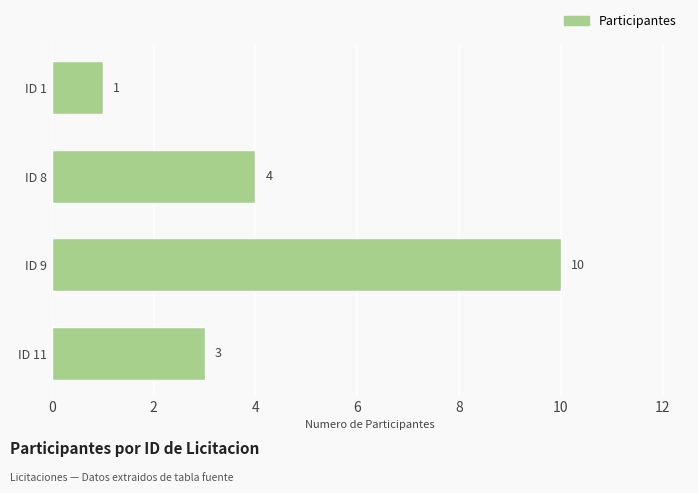

List the labels in order of value, smallest first.

ID 1, ID 11, ID 8, ID 9